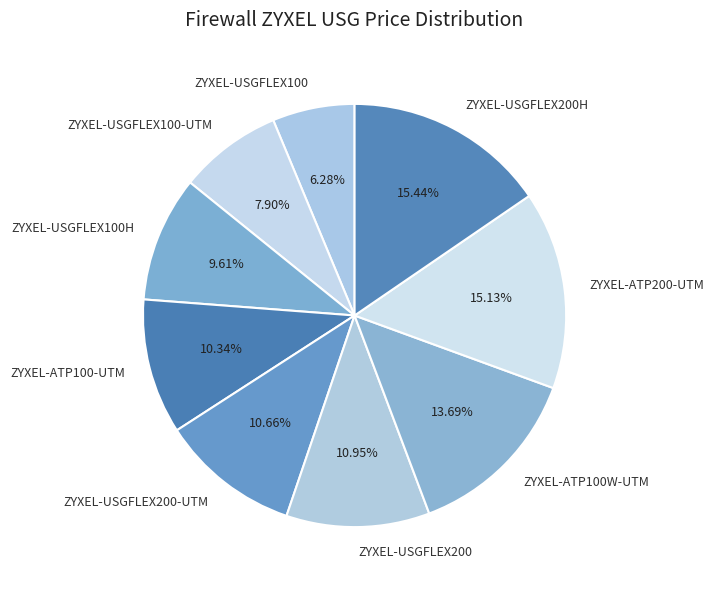

To the nearest percent, what is the average slice percentage?

11%